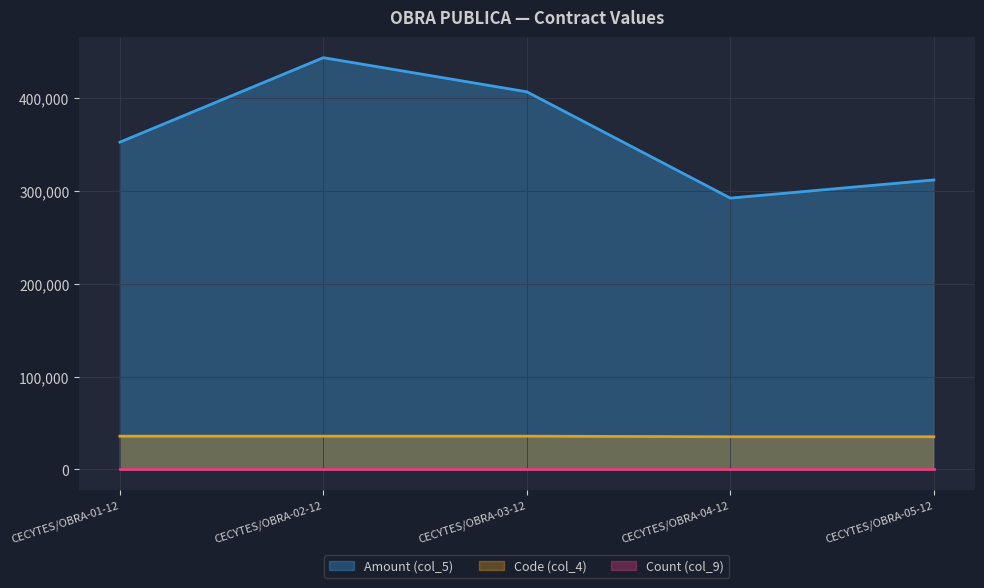

What is the greatest value displayed?

443700.0